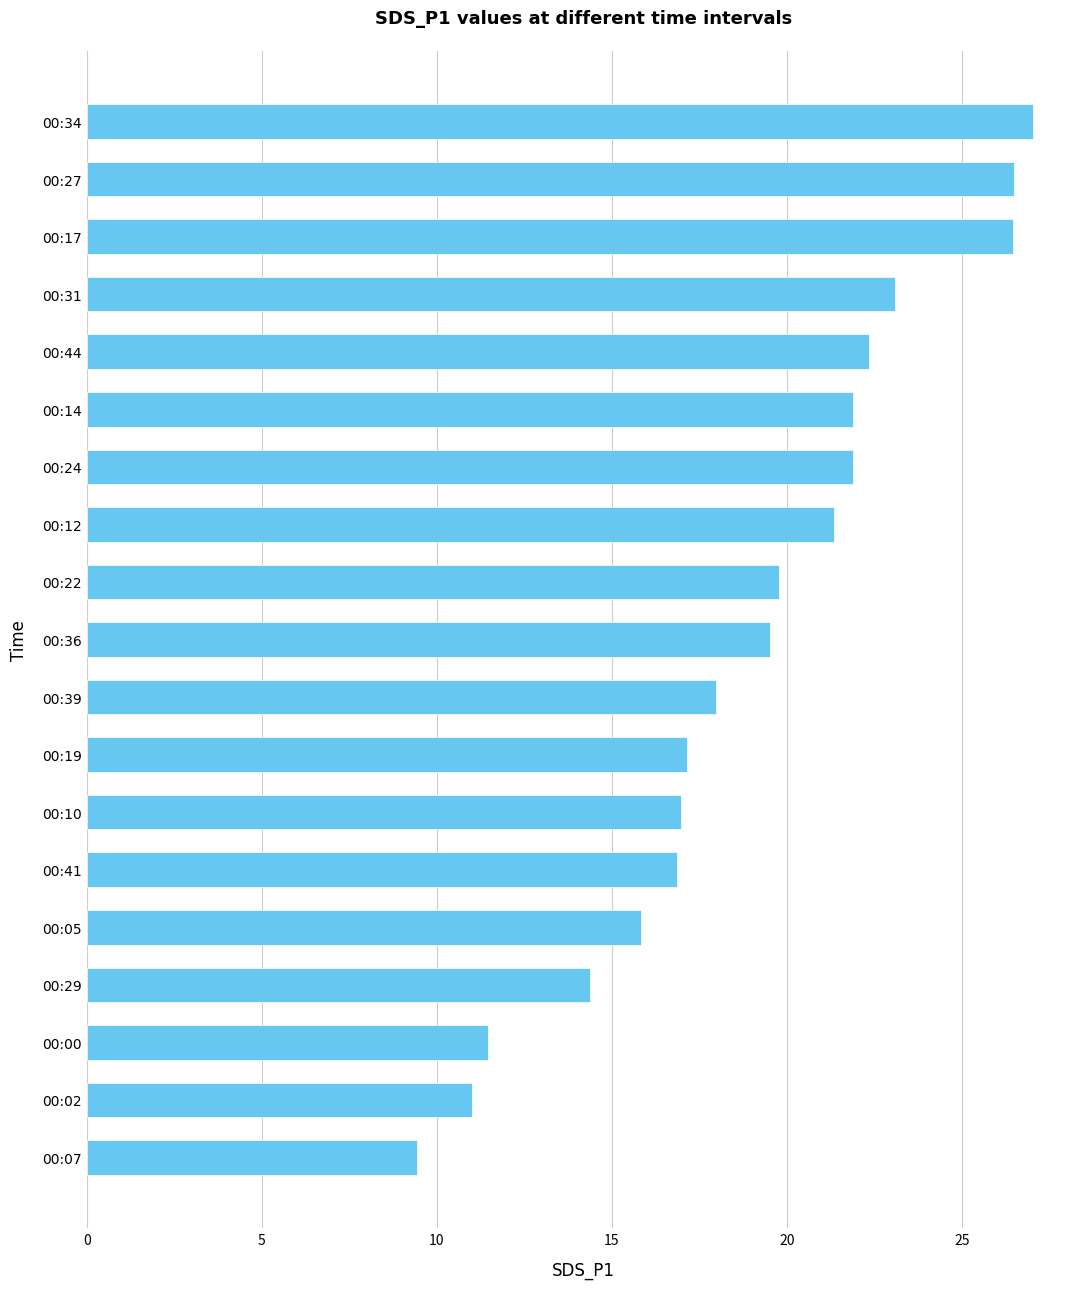

Read the value at 00:24.

21.9